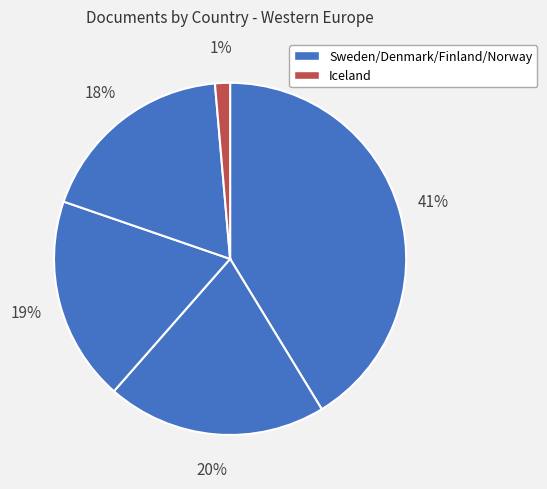

How many segments does this pie chart have?

5